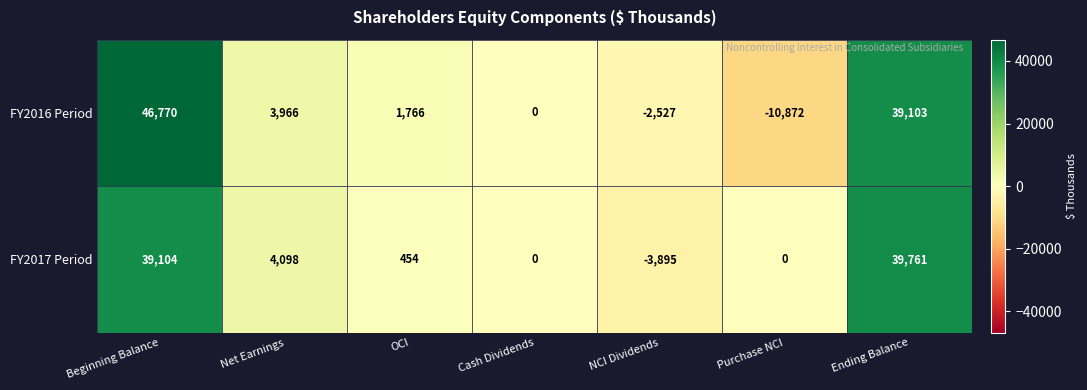

Between OCI and Ending Balance, which series saw the biggest shift?

FY2017 Period